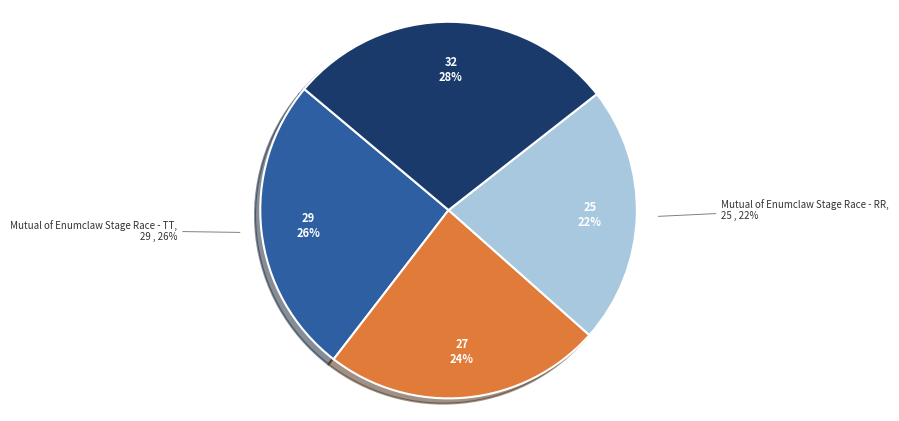

What is the ratio of the value at Mutual of Enumclaw Stage Race - TT to the value at Mutual of Enumclaw Stage Race - Crit?

1.1